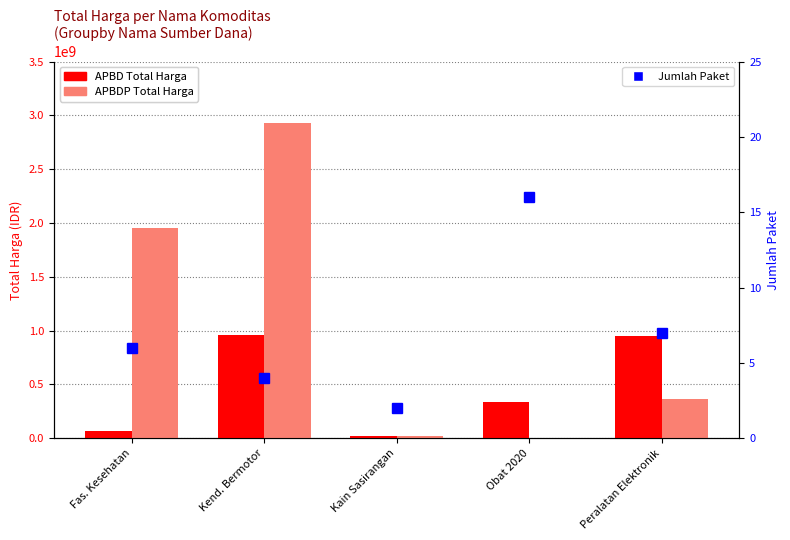

Which series has the largest total across all categories?

APBDP